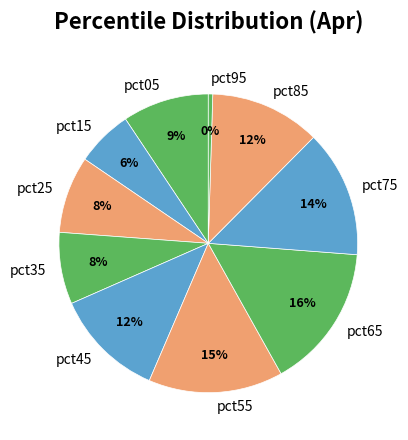

Which category has the biggest portion of the pie?

pct65